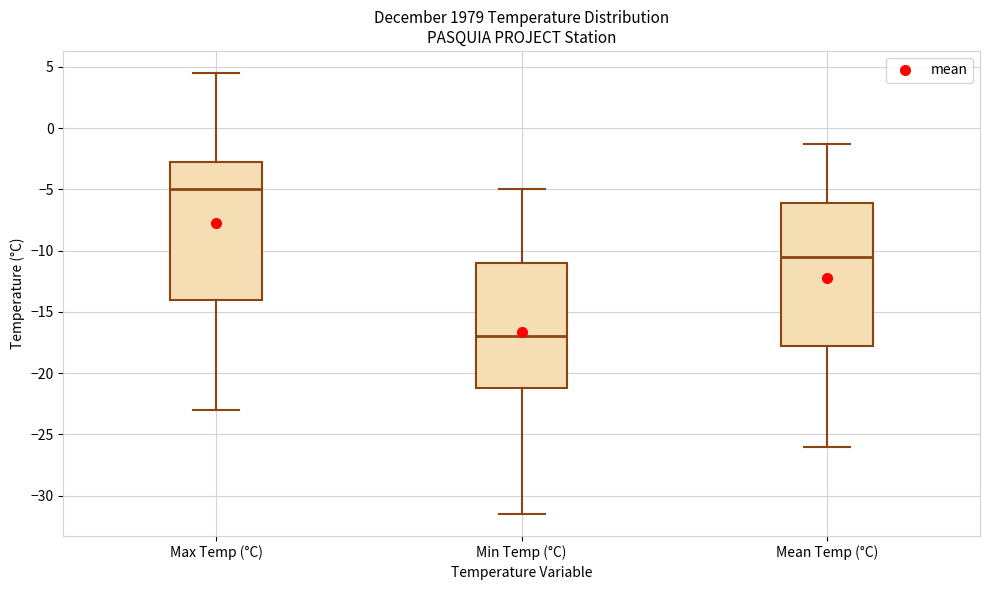

Which box's median line is the lowest?

Min Temp (°C)